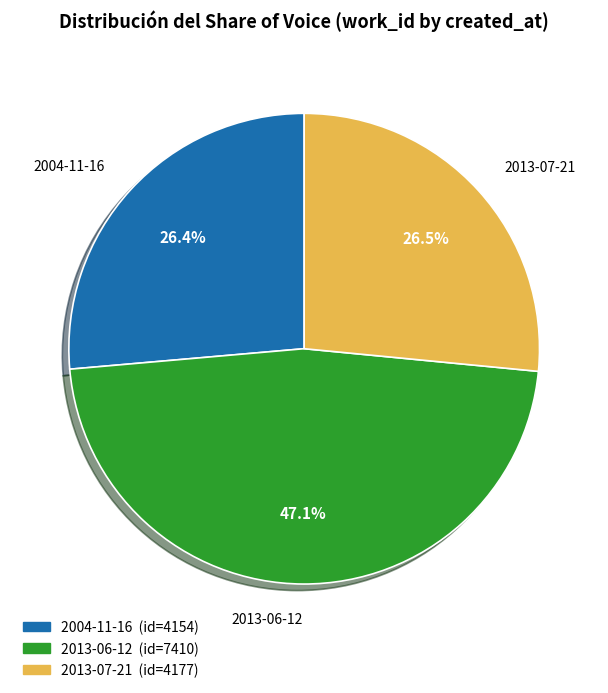

Do 2013-06-12 and 2013-07-21 together represent more than half of the pie?

Yes